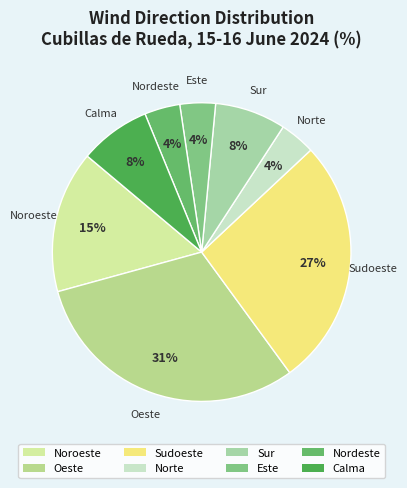

What is the largest slice in the pie chart?

Oeste